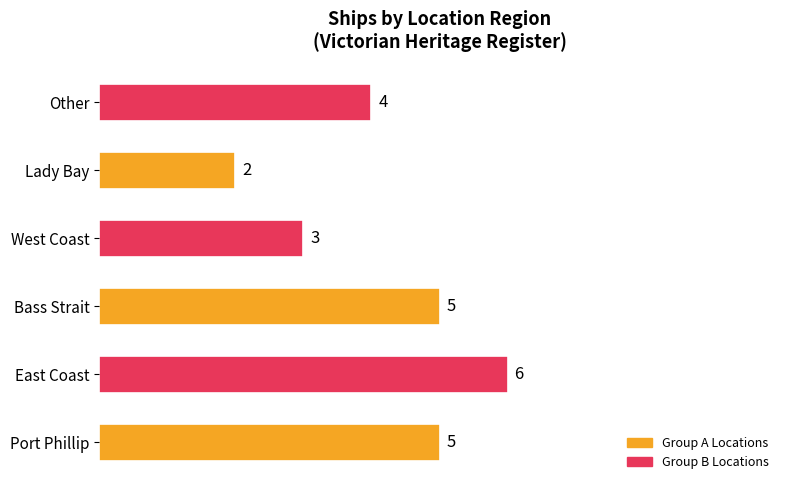

The chart shows a value of 5 at Port Phillip. True or false?

True